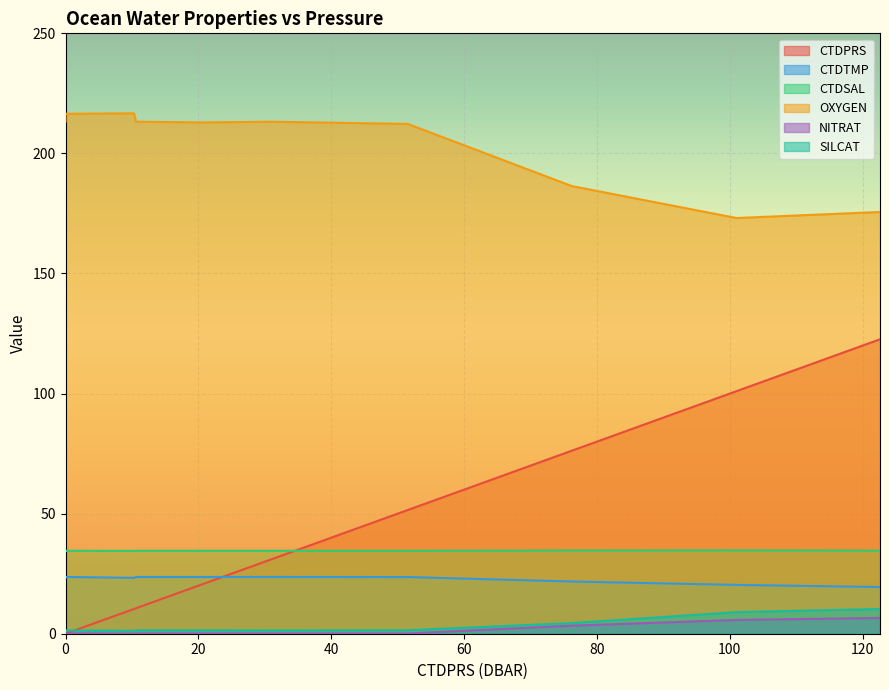

What is the average value of the OXYGEN series?

198.7